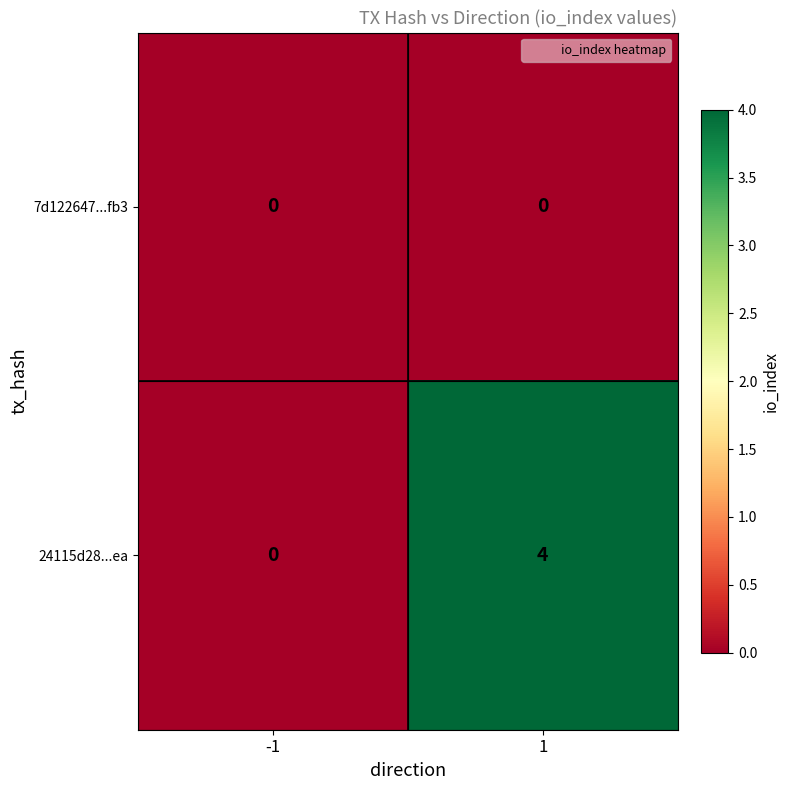

What is the spread (max minus min) of values at 1?

4